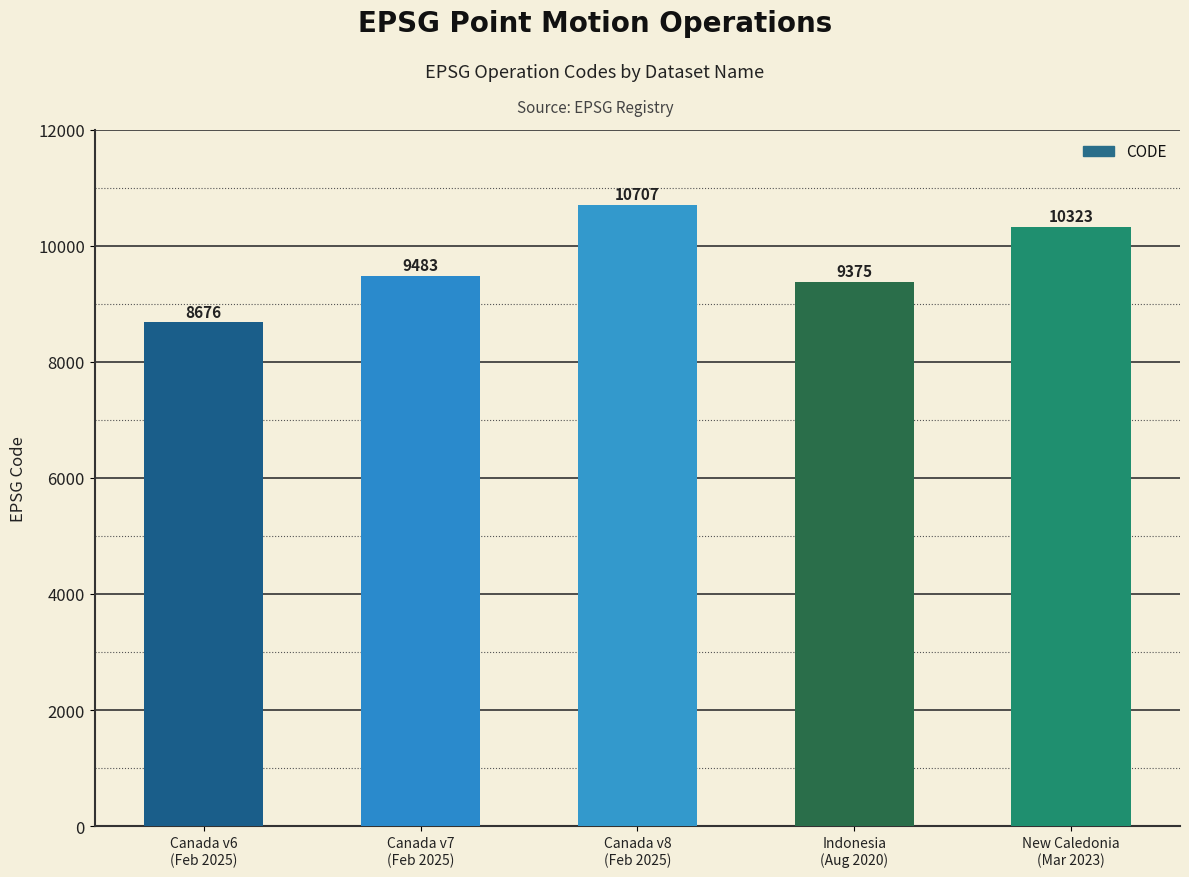

Are the bars grouped side by side (vs. stacked)?

No